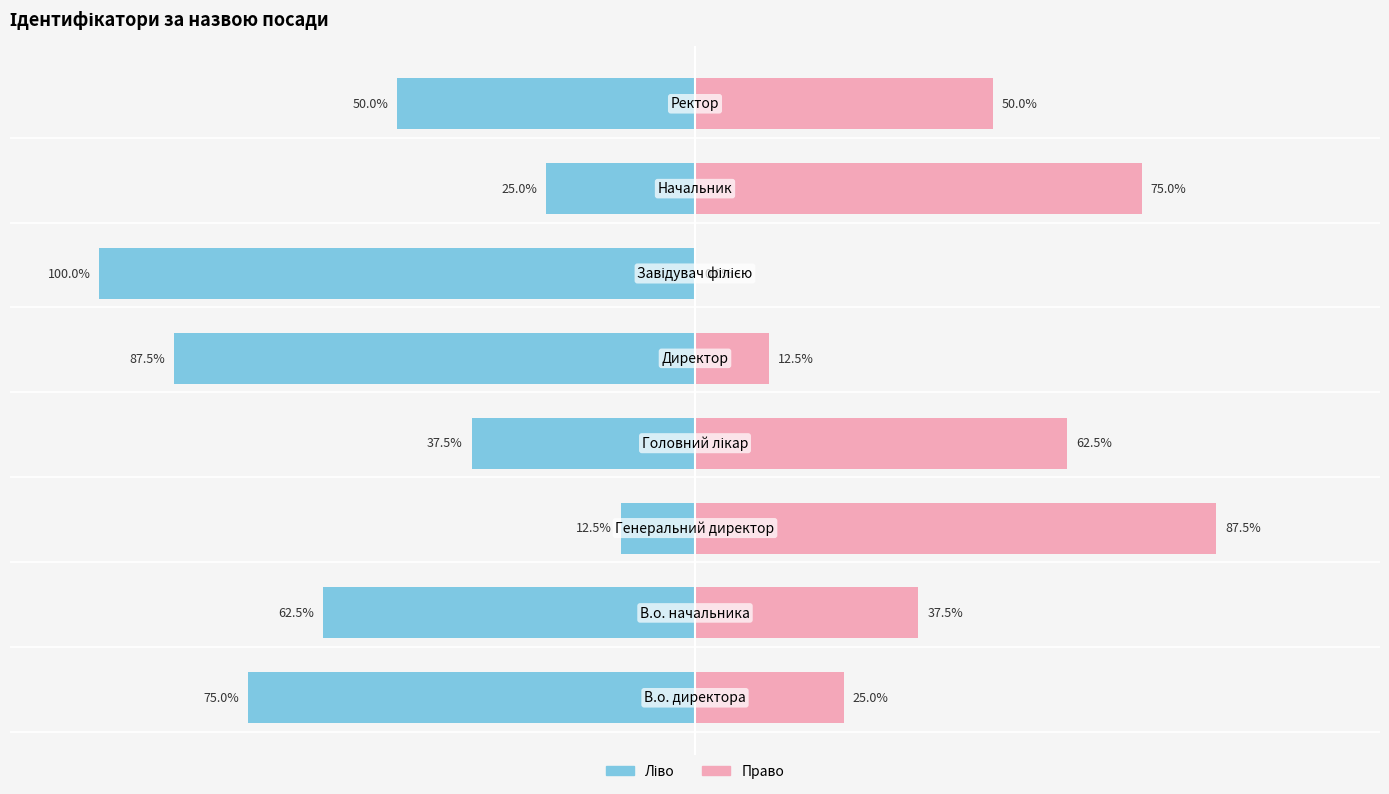

At 5, list the series in order from smallest to largest.

Ідентифікатор (ліво), Ідентифікатор (право)